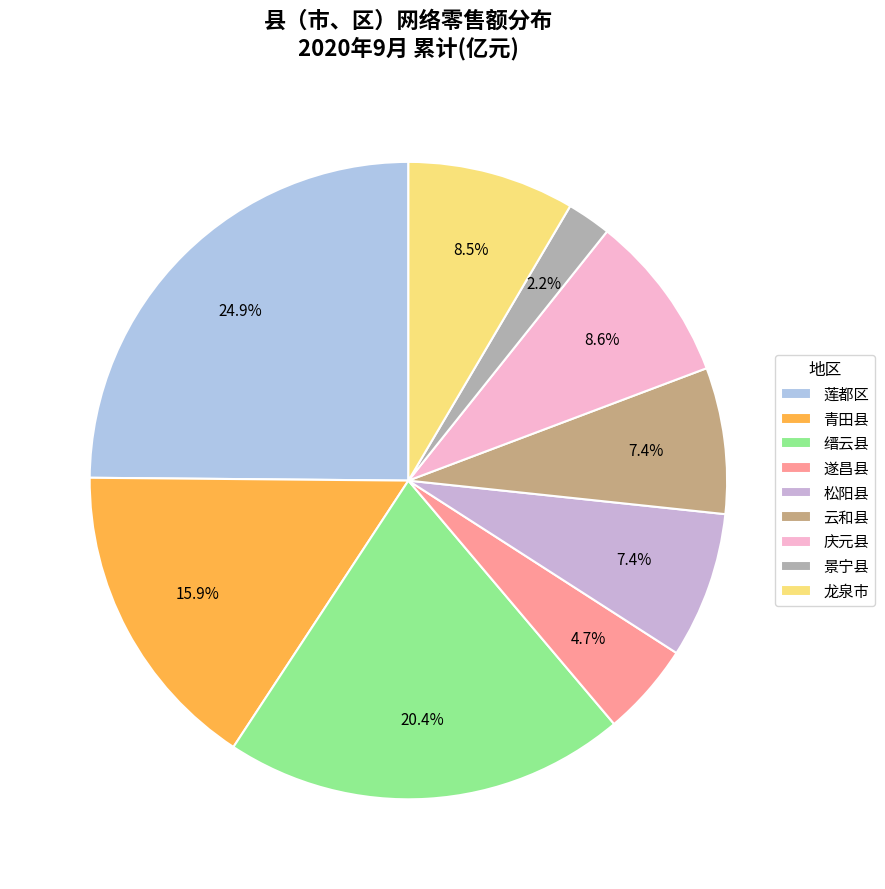

Is the sum of 青田县 and 庆元县 greater than half?

No